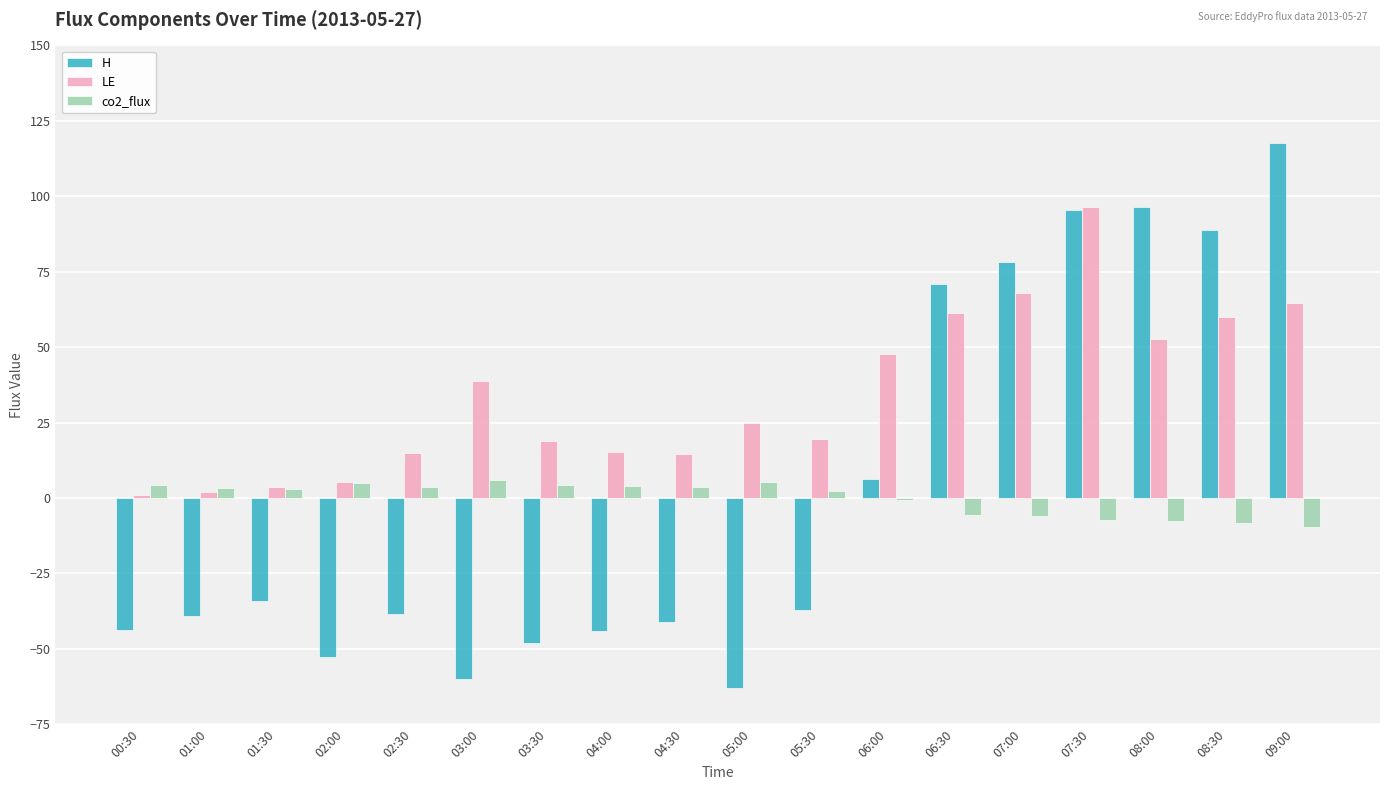

Where is H nearest to the value 27?

06:00